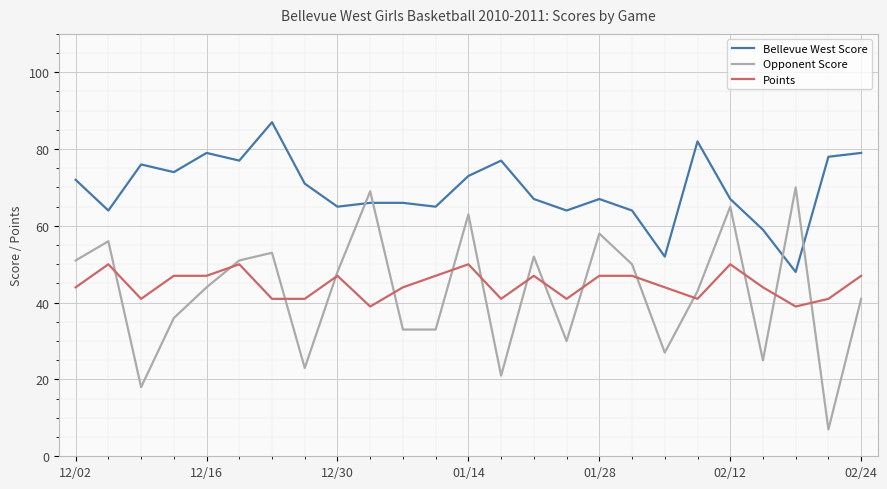

What is the sum of all Bellevue West Score values?

1739